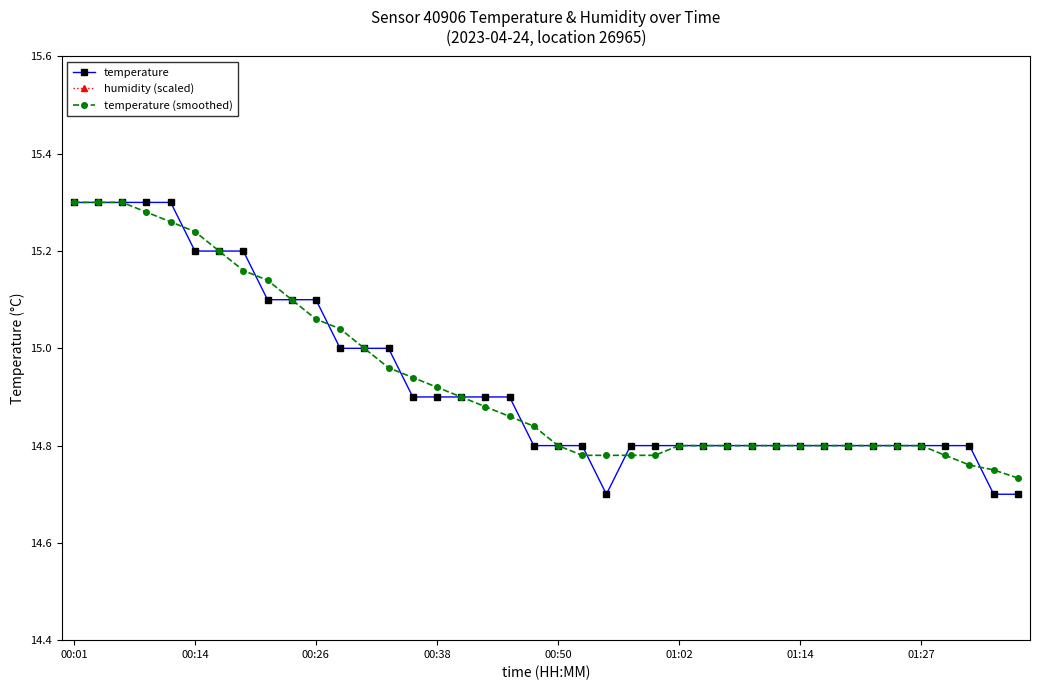

Reading left to right, what are all the values shown in this chart?

temperature: 15.3	15.3	15.3	15.3	15.3	15.2	15.2	15.2	15.1	15.1	15.1	15.0	15.0	15.0	14.9	14.9	14.9	14.9	14.9	14.8	14.8	14.8	14.7	14.8	14.8	14.8	14.8	14.8	14.8	14.8	14.8	14.8	14.8	14.8	14.8	14.8	14.8	14.8	14.7	14.7
humidity (scaled): 19.5	19.5	19.5	19.5	19.5	19.5	19.5	19.5	19.5	19.5	19.5	19.5	19.5	19.5	19.5	19.5	19.5	19.5	19.5	19.5	19.5	19.5	19.5	19.5	19.5	19.5	19.5	19.5	19.5	19.5	19.5	19.5	19.5	19.5	19.5	19.5	19.5	19.5	19.5	19.5
temperature (smoothed): 15.3	15.3	15.3	15.3	15.3	15.2	15.2	15.2	15.1	15.1	15.1	15.0	15.0	15.0	14.9	14.9	14.9	14.9	14.9	14.8	14.8	14.8	14.8	14.8	14.8	14.8	14.8	14.8	14.8	14.8	14.8	14.8	14.8	14.8	14.8	14.8	14.8	14.8	14.8	14.7